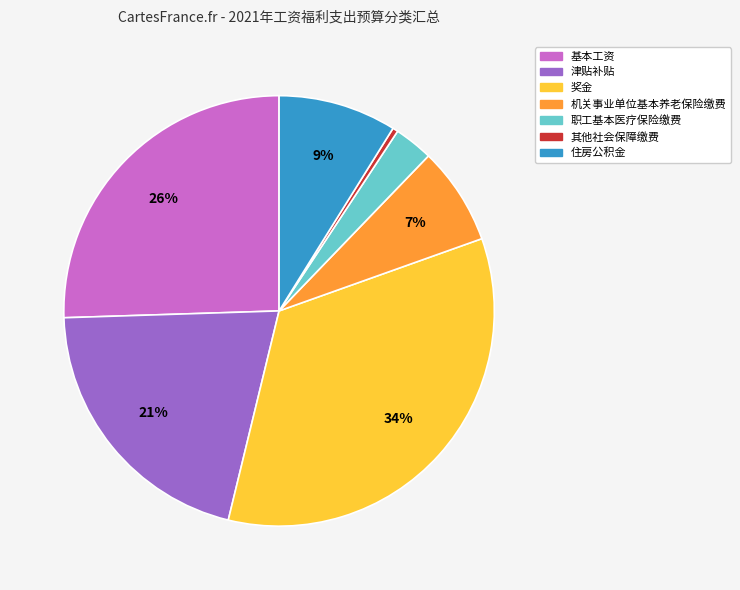

Which slice is the largest?

奖金